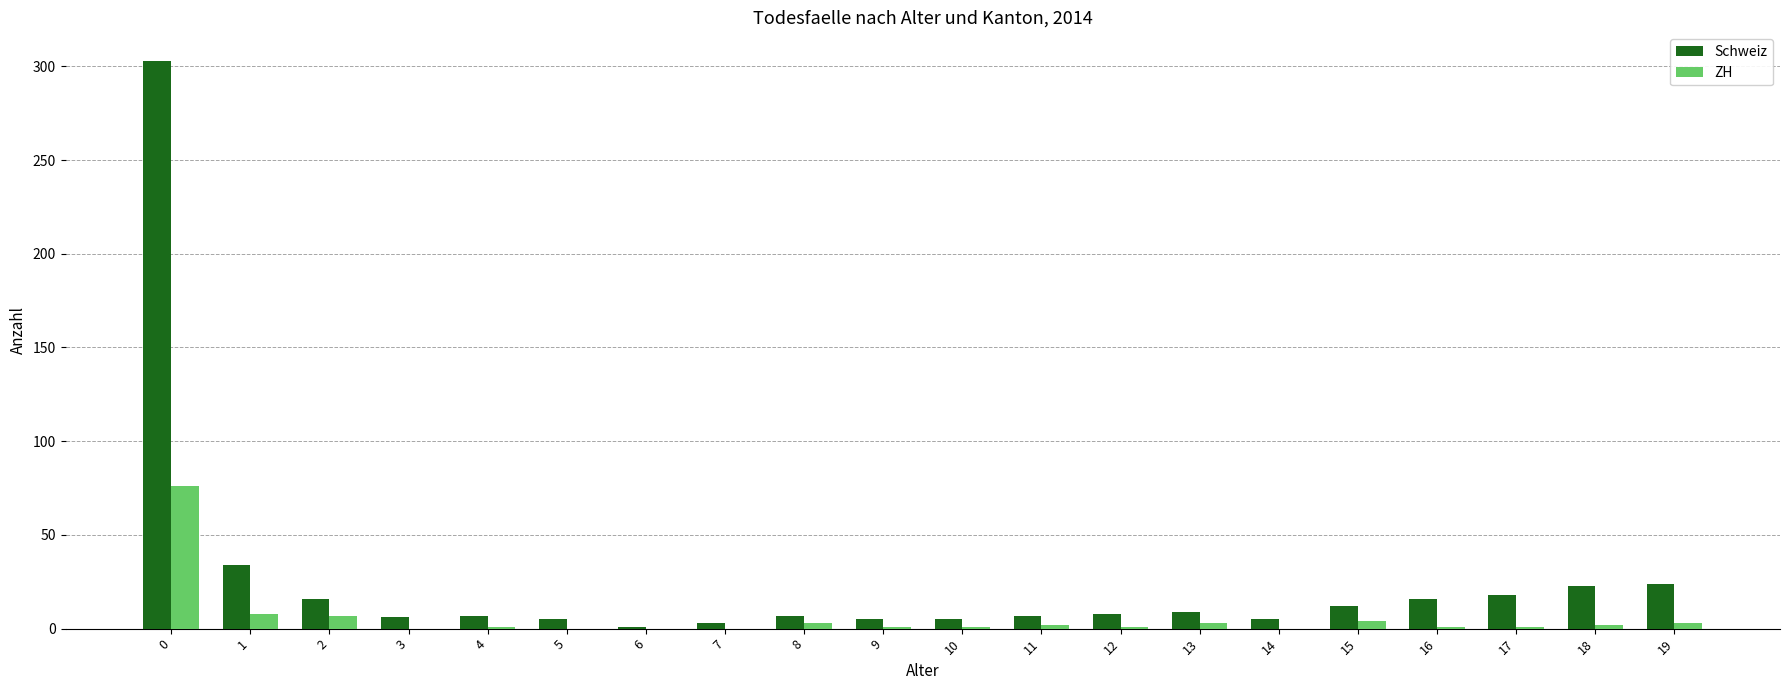

What is the sum of all Schweiz values?

514